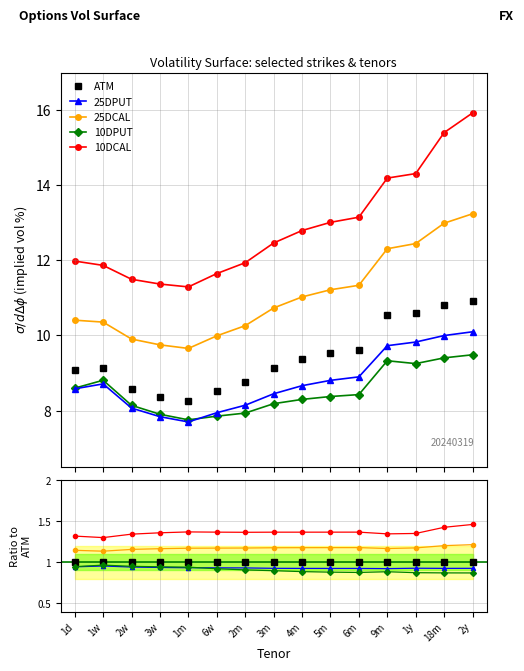

Reading left to right, list all the values displayed in this chart.

ATM: 1.0	1.0	1.0	1.0	1.0	1.0	1.0	1.0	1.0	1.0	1.0	1.0	1.0	1.0	1.0
25DPUT: 0.9	1.0	0.9	0.9	0.9	0.9	0.9	0.9	0.9	0.9	0.9	0.9	0.9	0.9	0.9
25DCAL: 1.1	1.1	1.2	1.2	1.2	1.2	1.2	1.2	1.2	1.2	1.2	1.2	1.2	1.2	1.2
10DPUT: 0.9	1.0	0.9	0.9	0.9	0.9	0.9	0.9	0.9	0.9	0.9	0.9	0.9	0.9	0.9
10DCAL: 1.3	1.3	1.3	1.4	1.4	1.4	1.4	1.4	1.4	1.4	1.4	1.3	1.3	1.4	1.5